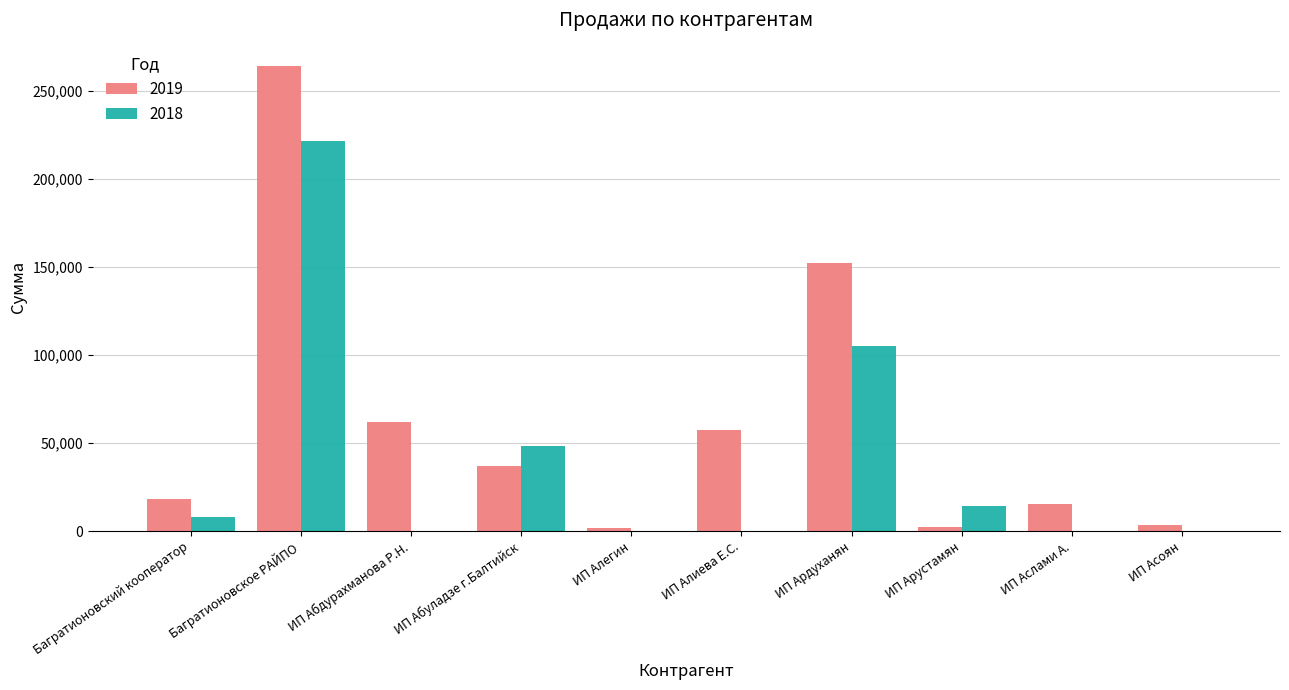

Are the bars grouped side by side (vs. stacked)?

Yes